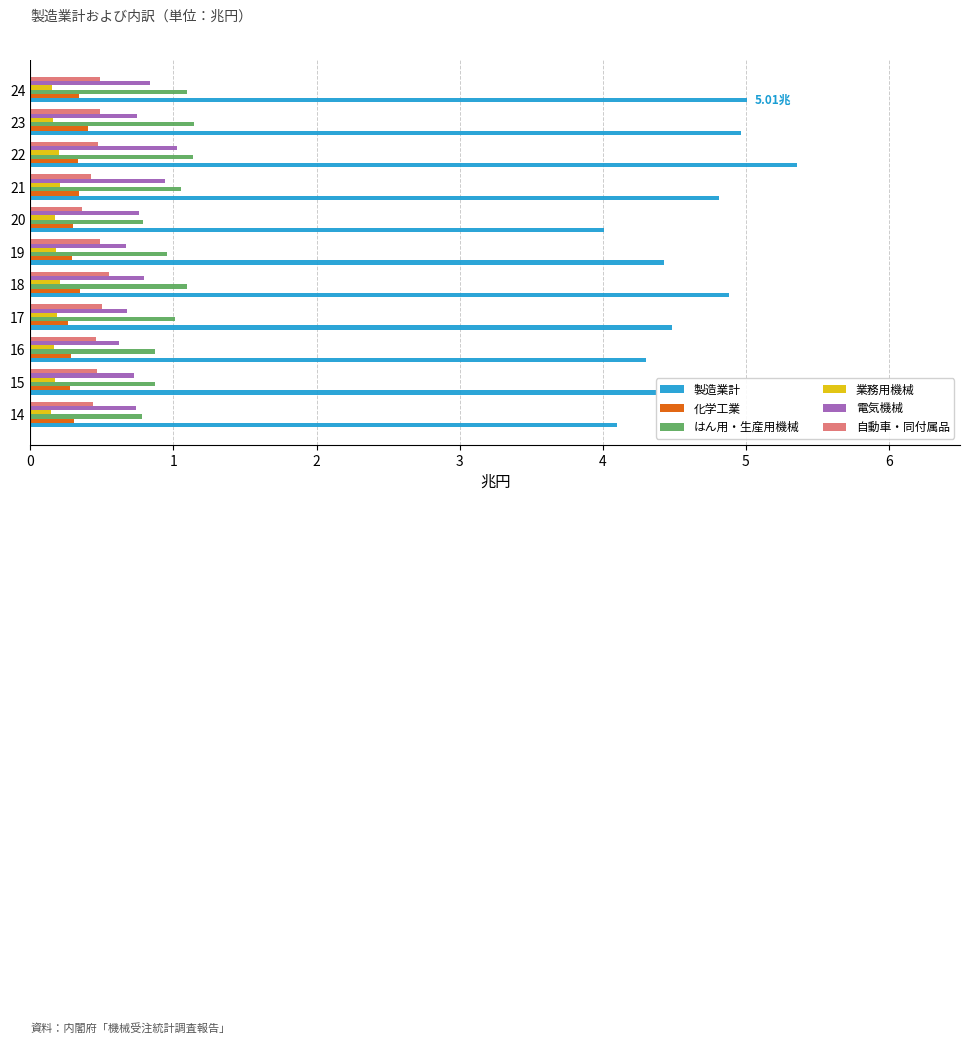

How many distinct data groups are displayed?

6